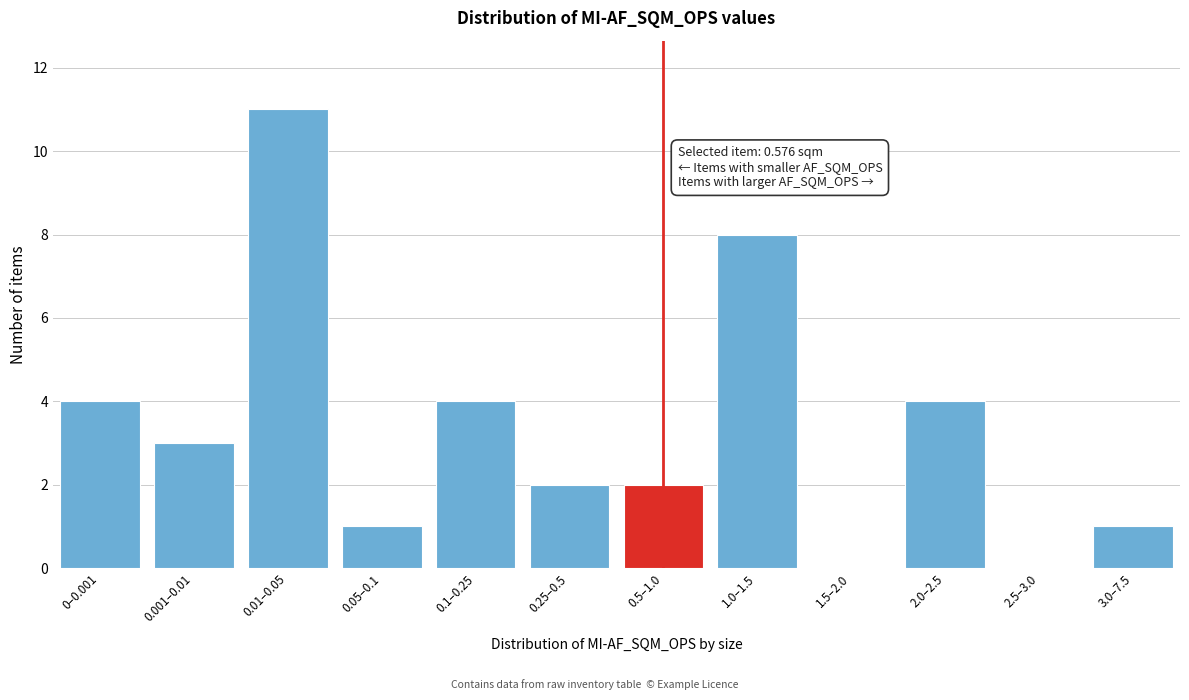

Reading right to left, what are all the values shown in this chart?

3.0–7.5=1	2.5–3.0=0	2.0–2.5=4	1.5–2.0=0	1.0–1.5=8	0.5–1.0=2	0.25–0.5=2	0.1–0.25=4	0.05–0.1=1	0.01–0.05=11	0.001–0.01=3	0–0.001=4